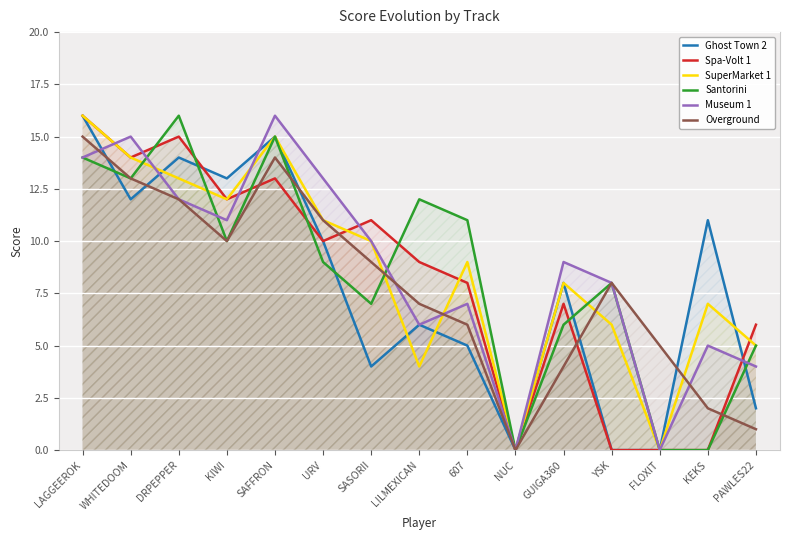

What is the highest value of the Museum 1 series?

16